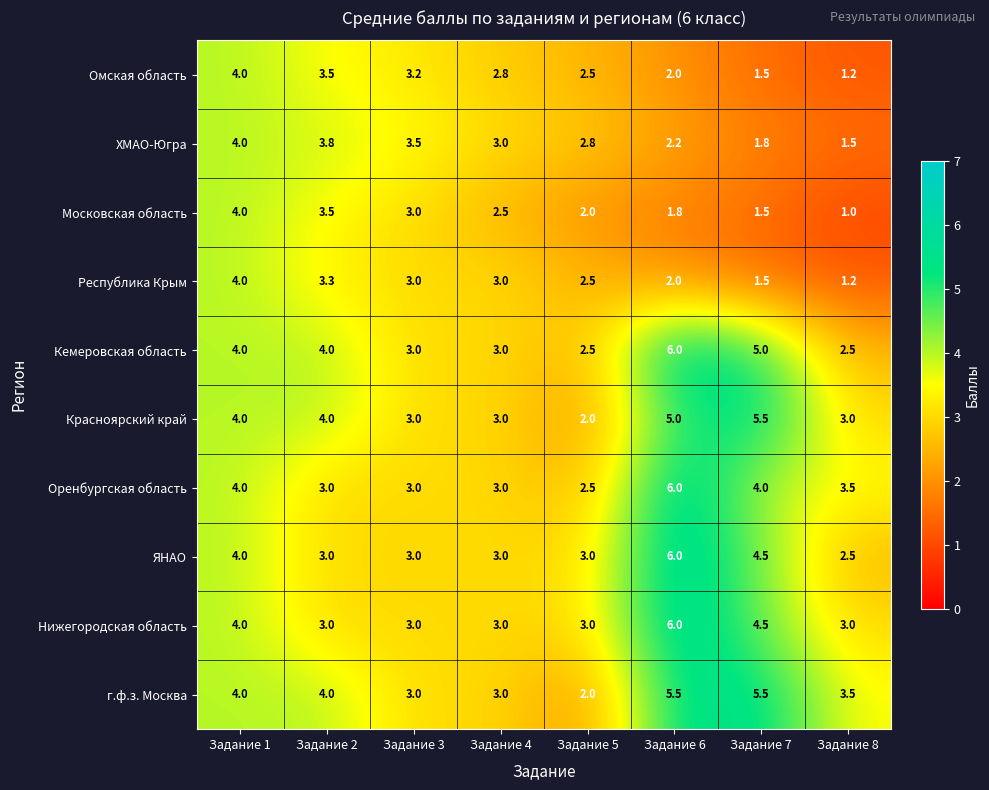

What is the difference between the Кемеровская область values at Задание 7 and Задание 6?

1.0